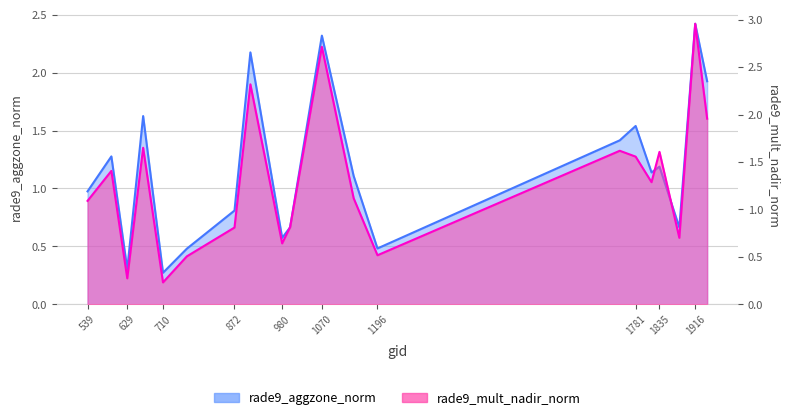

Read the rade9_mult_nadir_norm value at 1196.

0.5